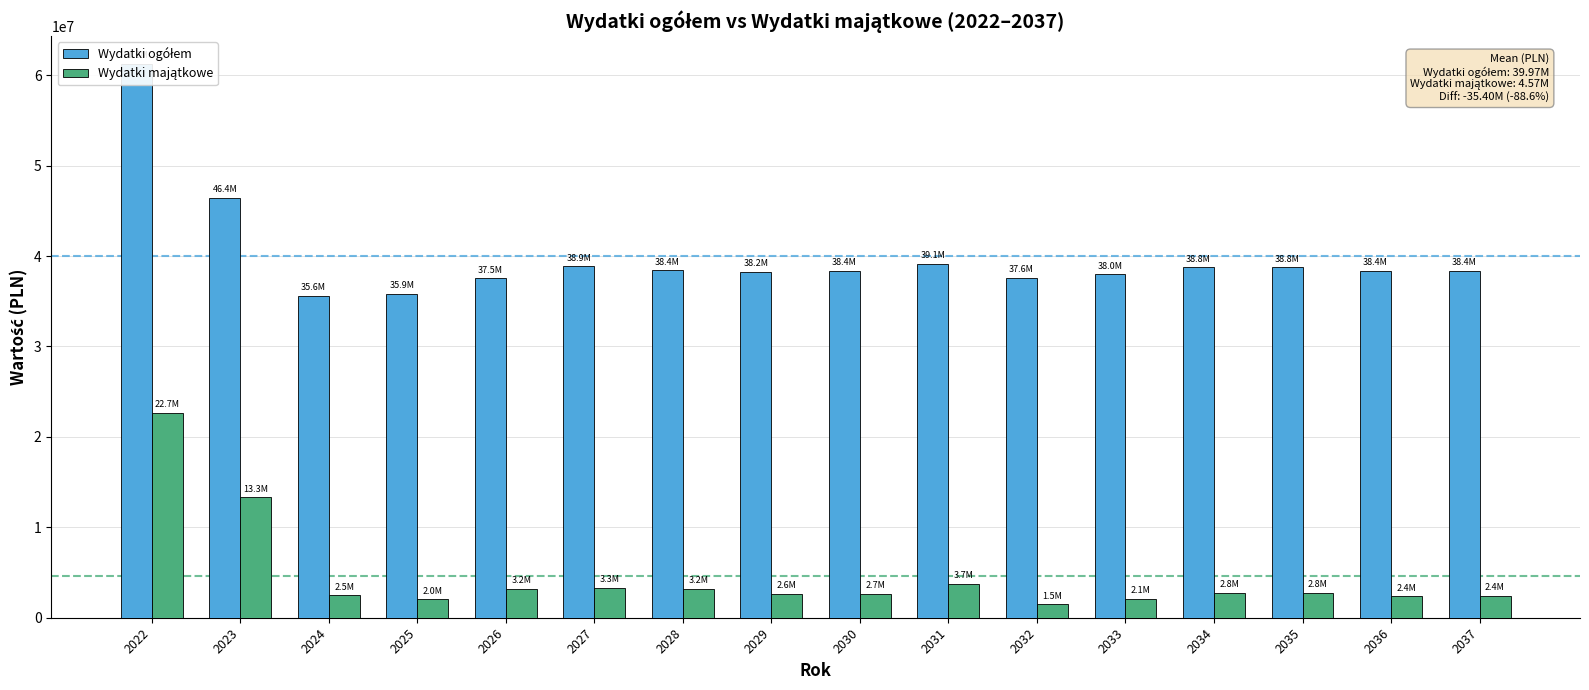

Read the Wydatki ogółem value at 2026.

37520000.0